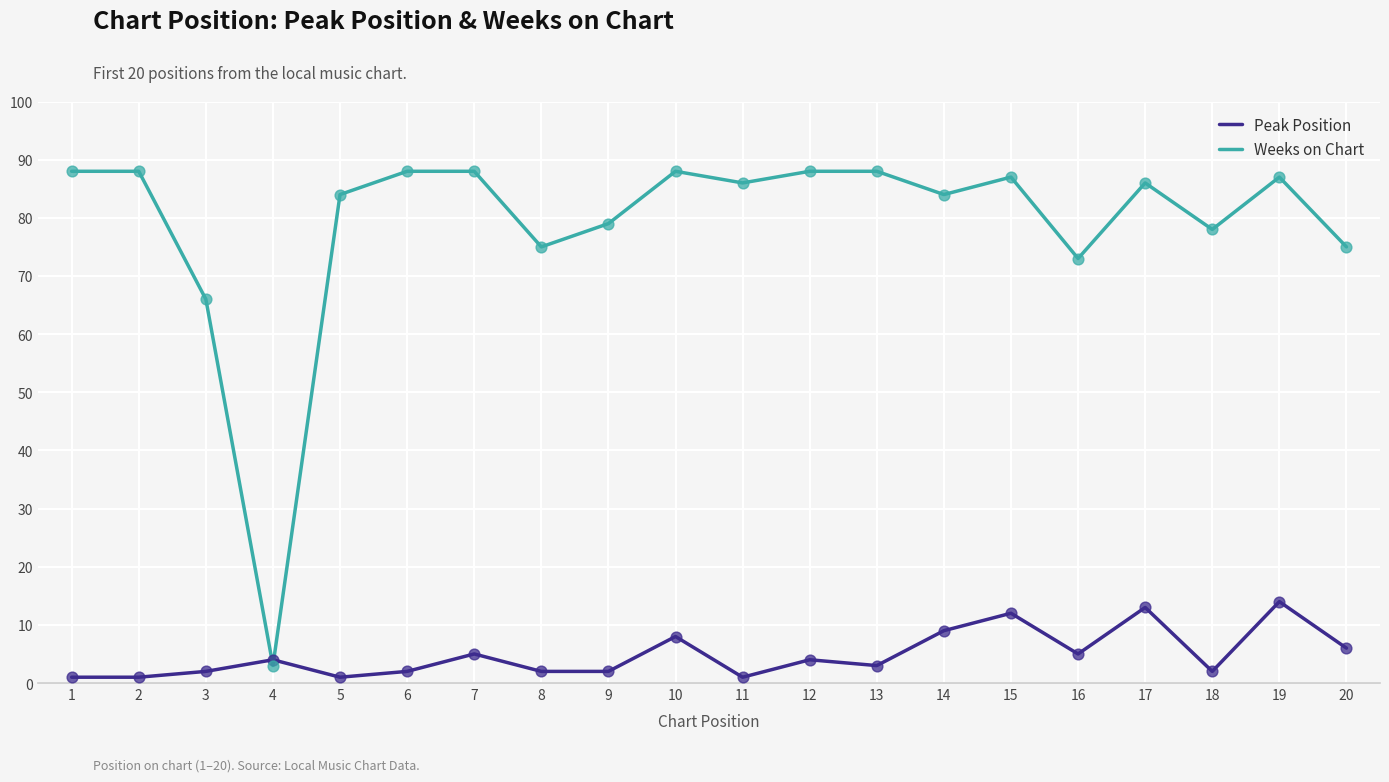

Which series has the widest spread of values?

Weeks on Chart